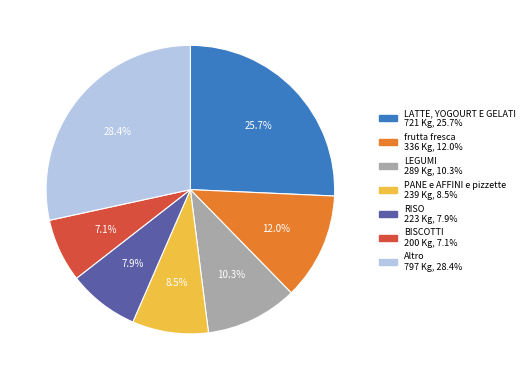

Is there any slice that represents more than half of the pie?

No